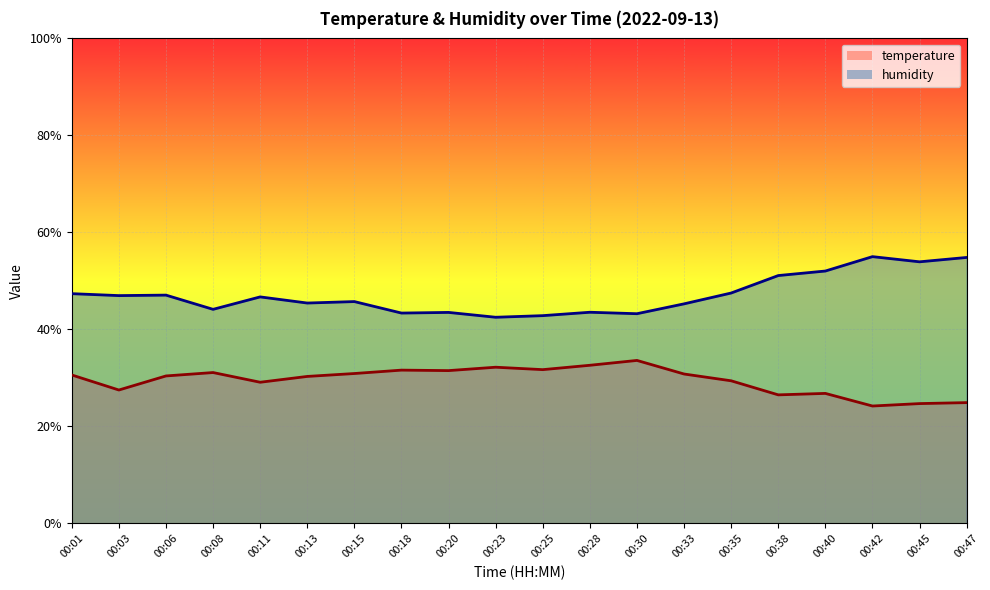

In temperature (line), how many points are higher than both neighbors (excluding endpoints)?

5